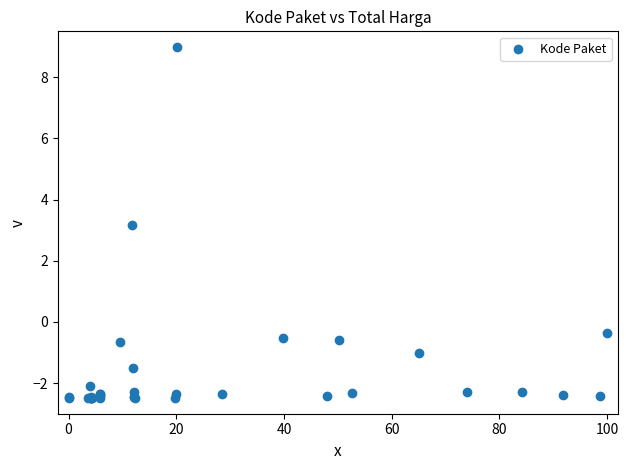

What Y value in the scatter plot is closest to 3?

3.2